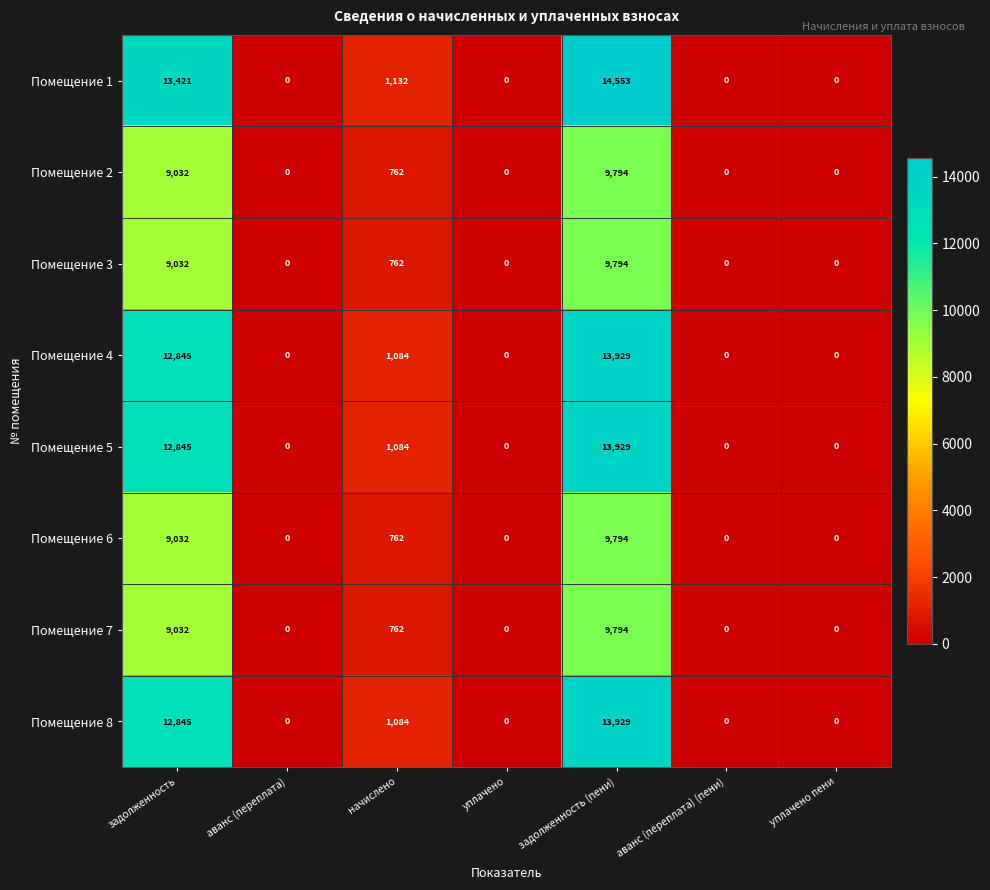

What is the difference between the highest and lowest values at начислено?

370